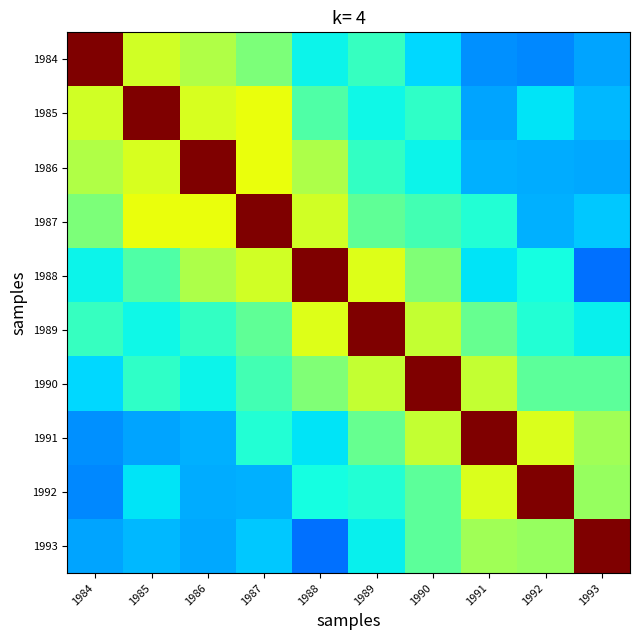

Which category has the lowest value across all series?

1993